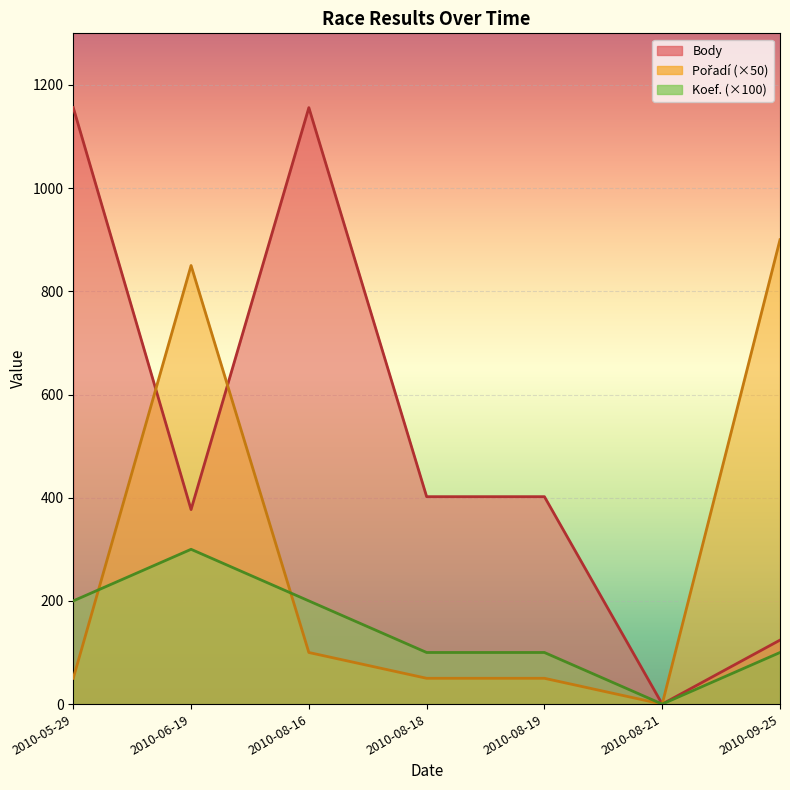

True or false: Pořadí has more than 2 interior local peaks.

False